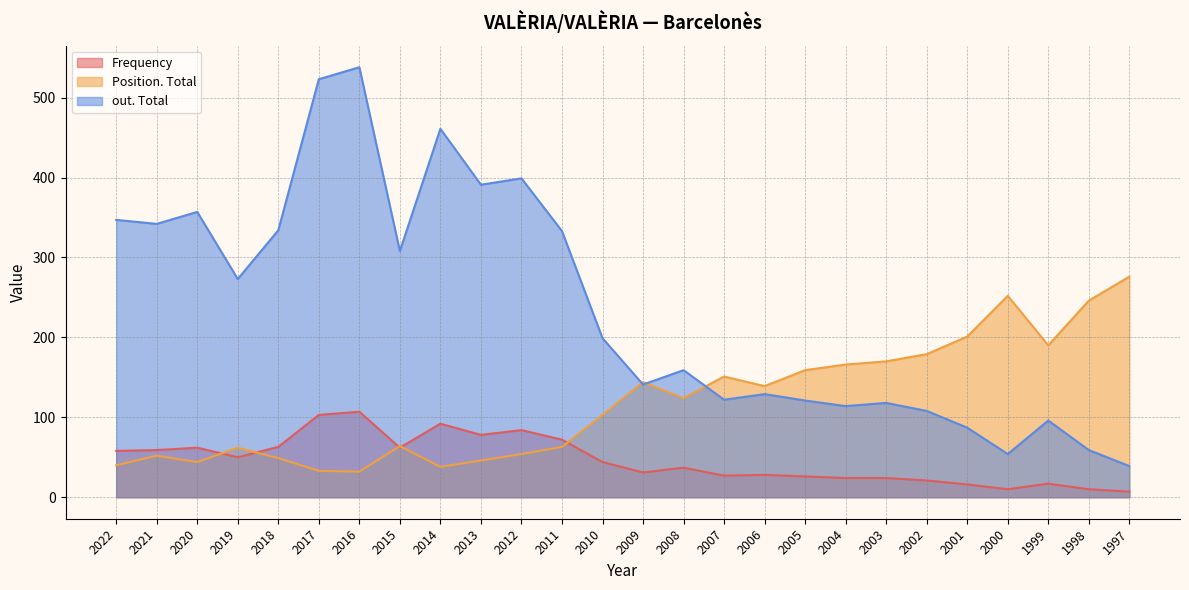

Which category has the lowest value across all series?

1997